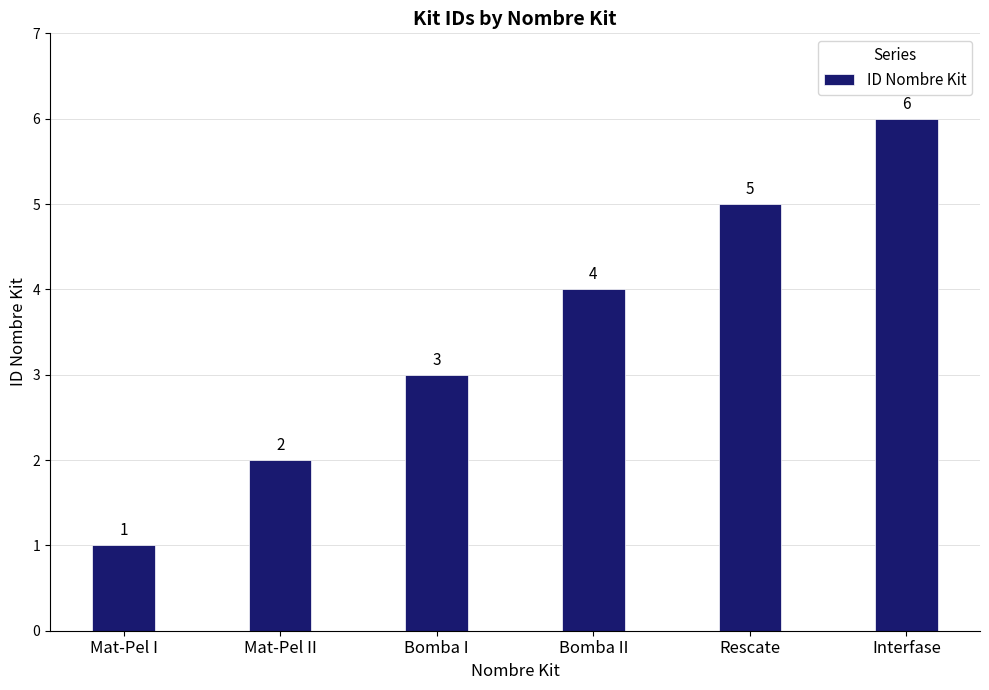

What is the change in value from Mat-Pel I to Mat-Pel II?

+1